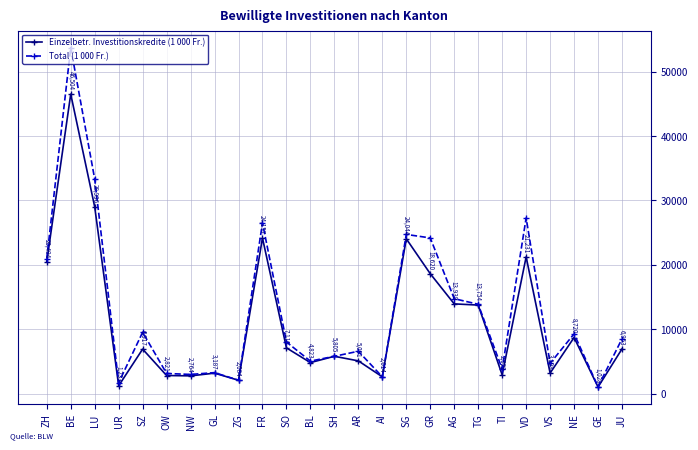

Rank the categories by Einzelbetr. Investitionskredite (1 000 Fr.) value from lowest to highest.

GE, UR, ZG, AI, NW, OW, TI, GL, VS, BL, AR, SH, SZ, JU, SO, NE, TG, AG, GR, ZH, VD, SG, FR, LU, BE